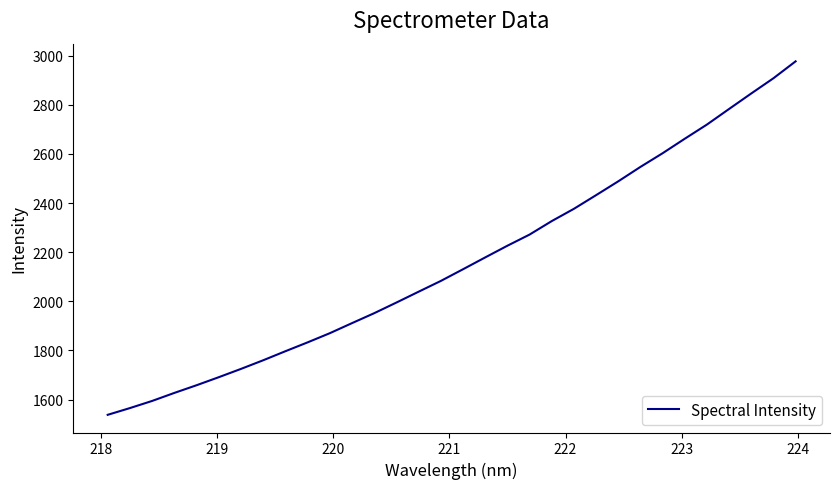

What is the difference between the maximum and minimum values?

1439.1